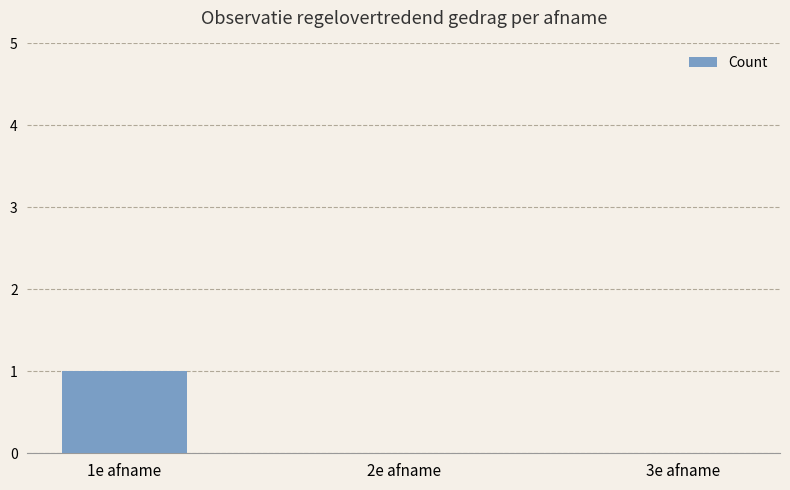

True or false: the data shows 0 at 2e afname.

True